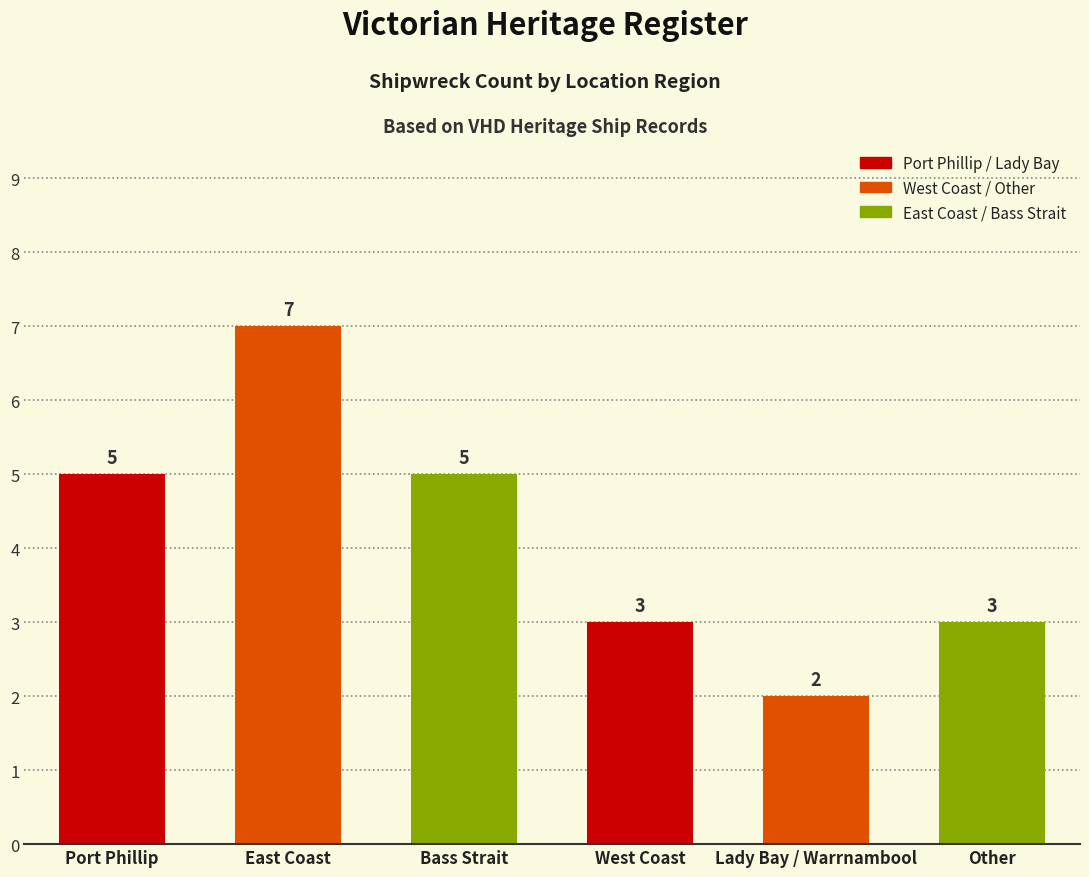

What is the change in value from East Coast to West Coast?

-4